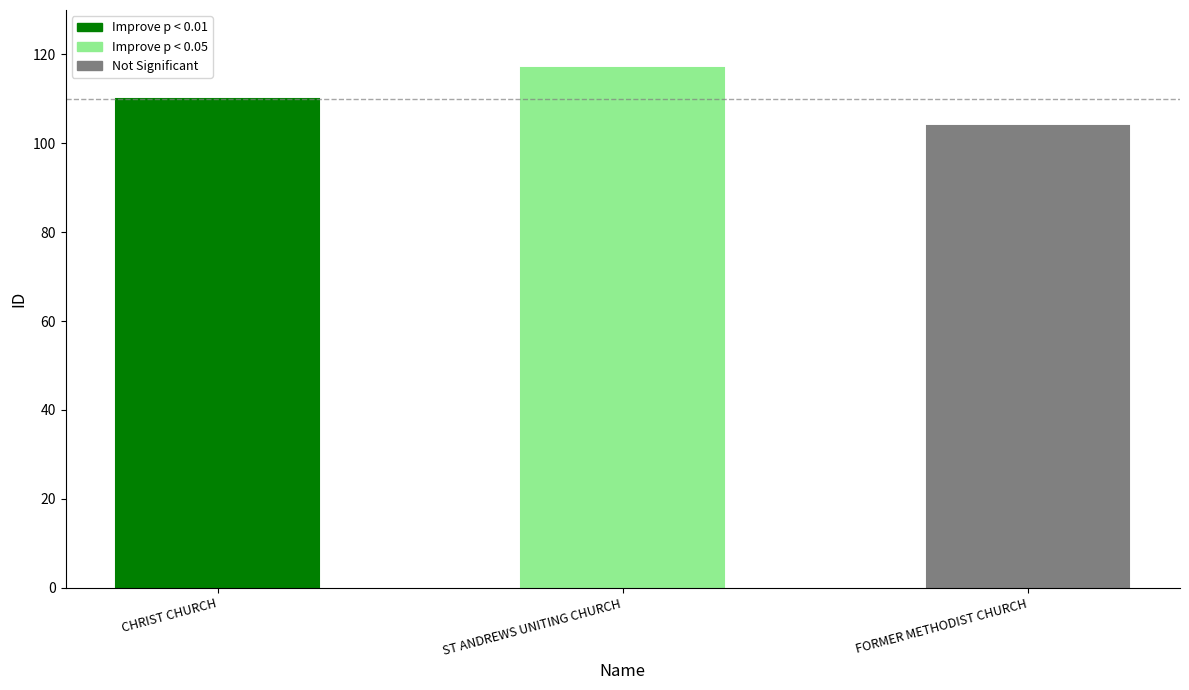

Approximately how many times larger is the value at FORMER METHODIST CHURCH compared to ST ANDREWS UNITING CHURCH?

0.9